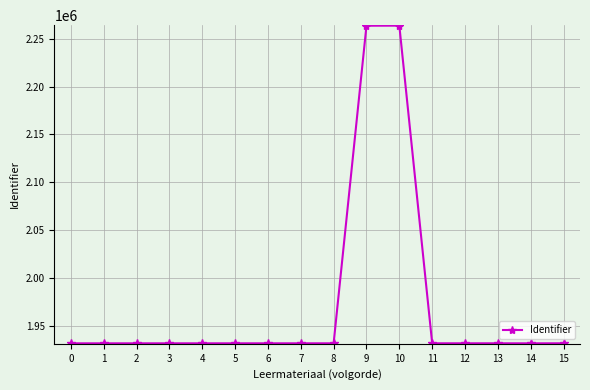

What is the sum of all values?

31575130